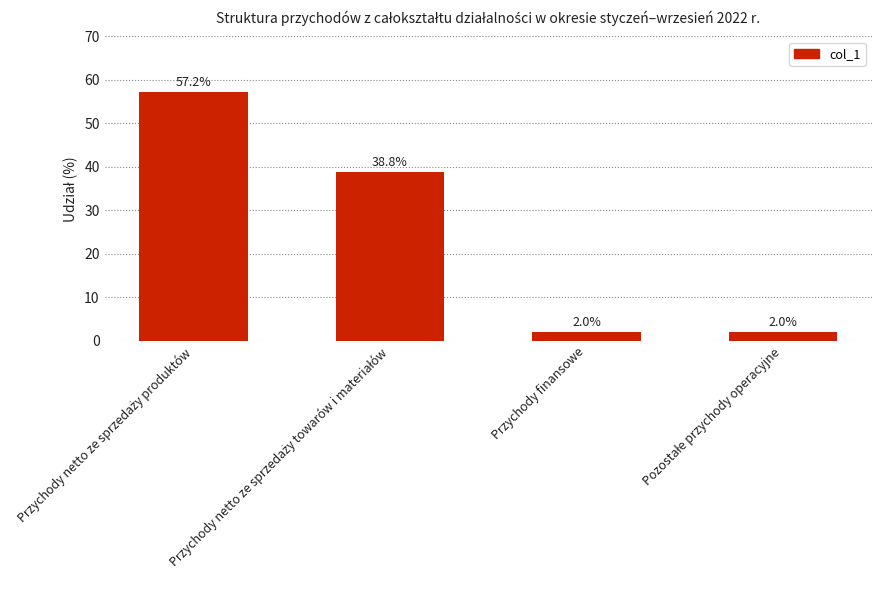

Reading left to right, what are all the values shown in this chart?

57.2	38.8	2.0	2.0